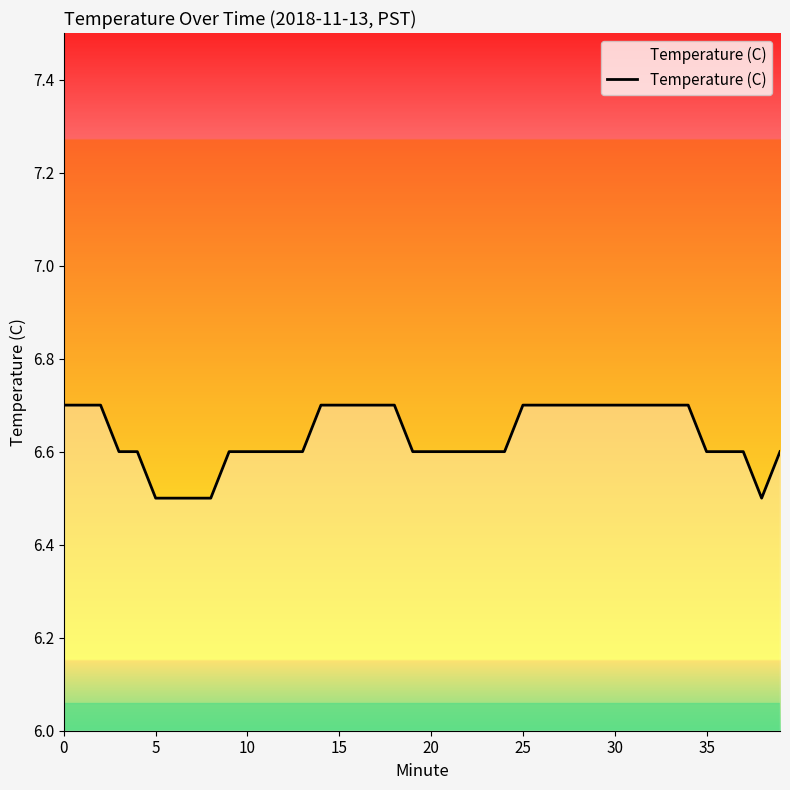

What is the difference between the maximum and minimum values?

0.2